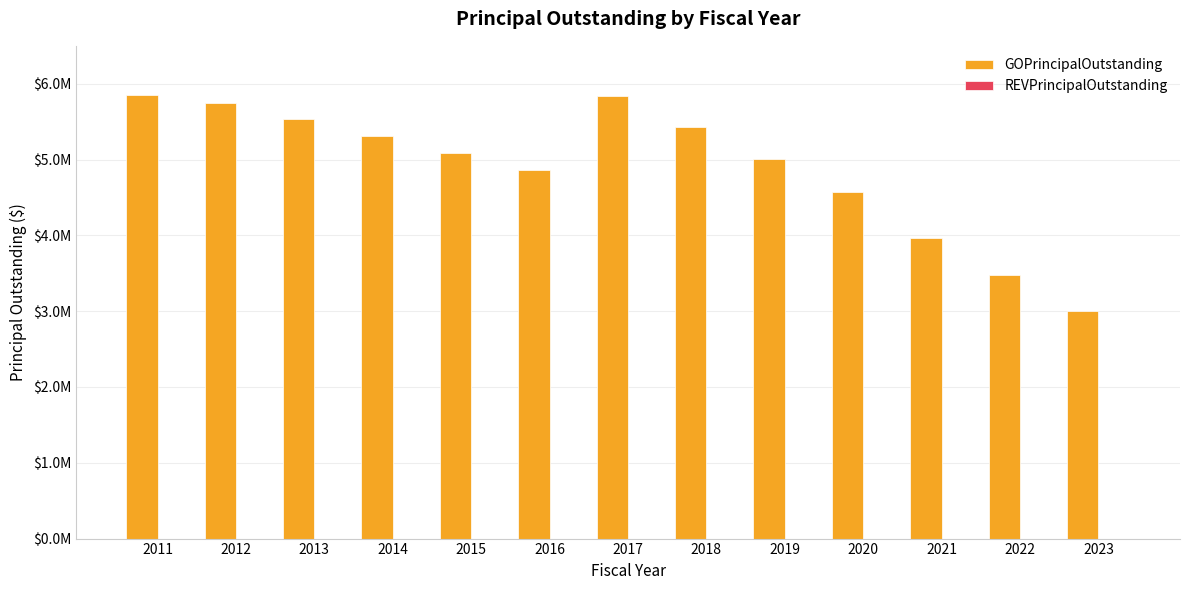

Are the bars horizontal?

No